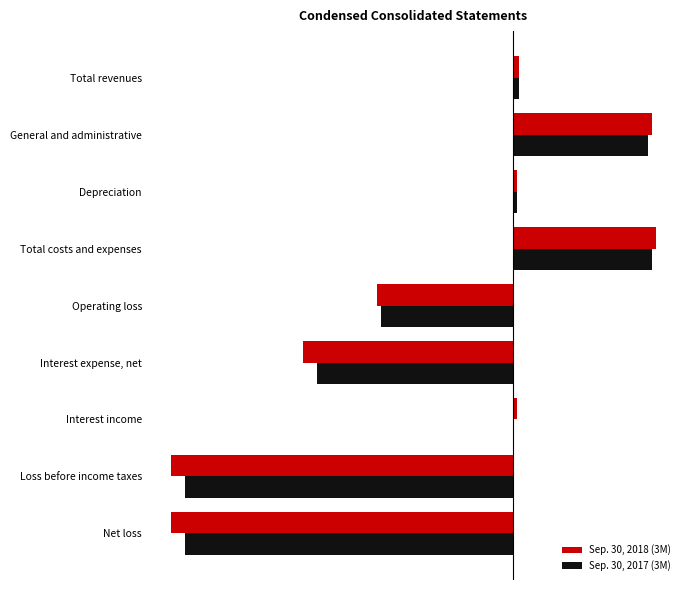

Reading left to right, transcribe all the data shown in this chart.

Sep. 30, 2018 (3M): 112	2536	64	2600	-2488	-3829	77	-6240	-6240
Sep. 30, 2017 (3M): 111	2456	69	2525	-2414	-3586	9	-5991	-5992